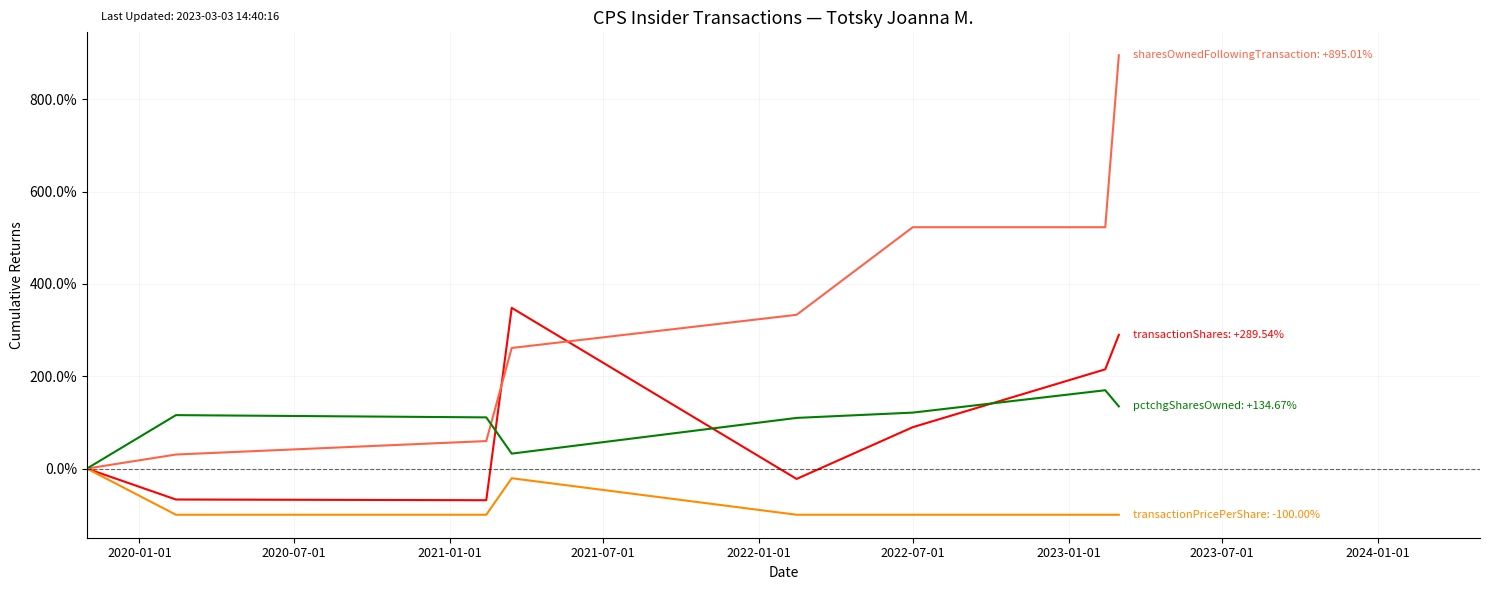

What is the minimum value shown in the chart?

-100.0